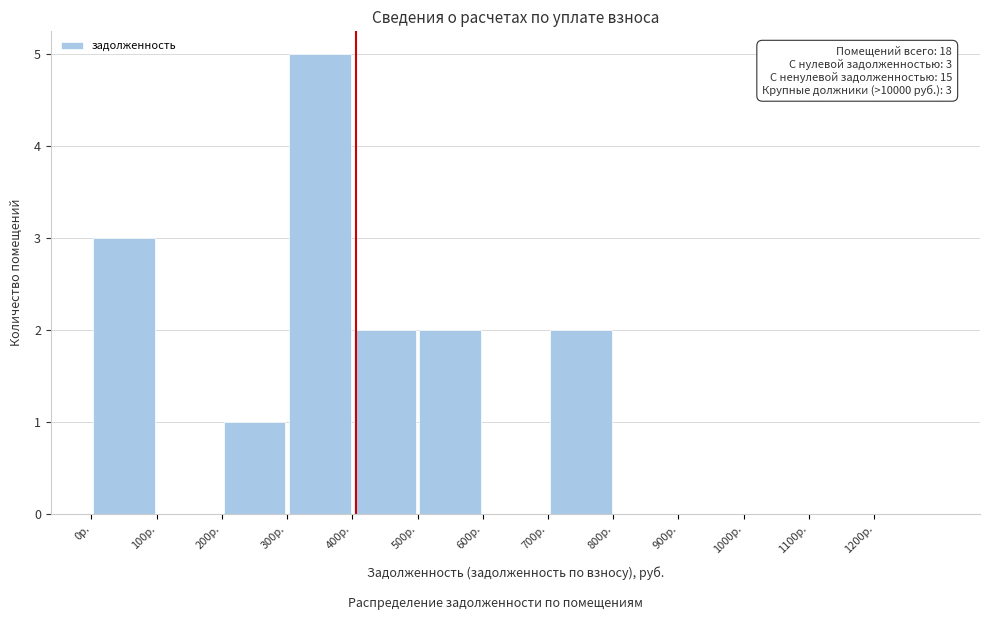

Over which range of the x-axis is the bar tallest?

300 to 400